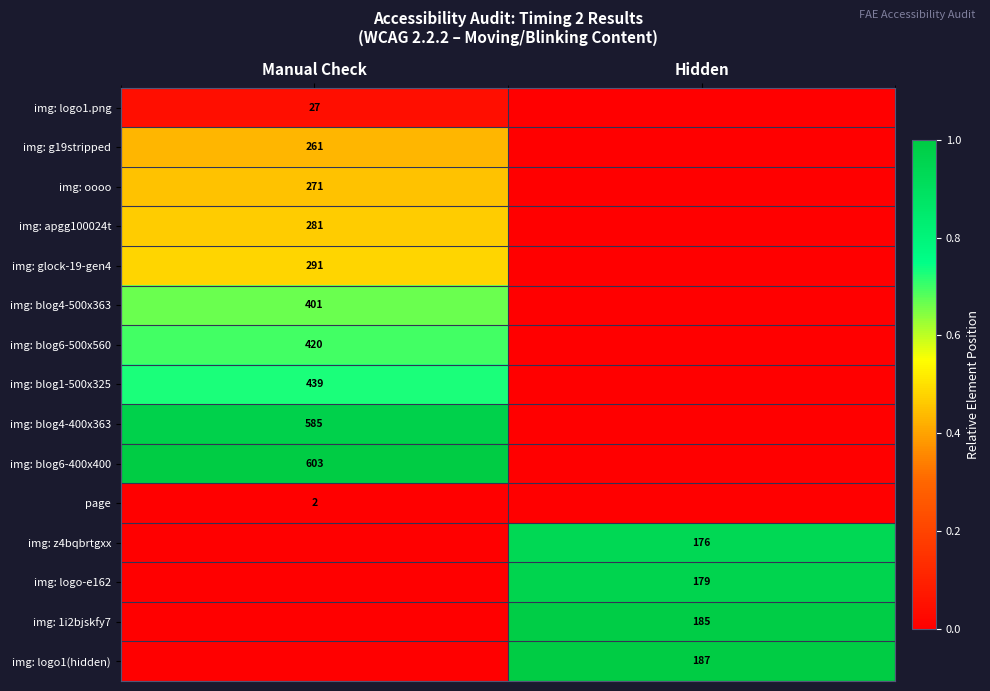

Is it true that img: logo-e162 equals 105 at Hidden?

False